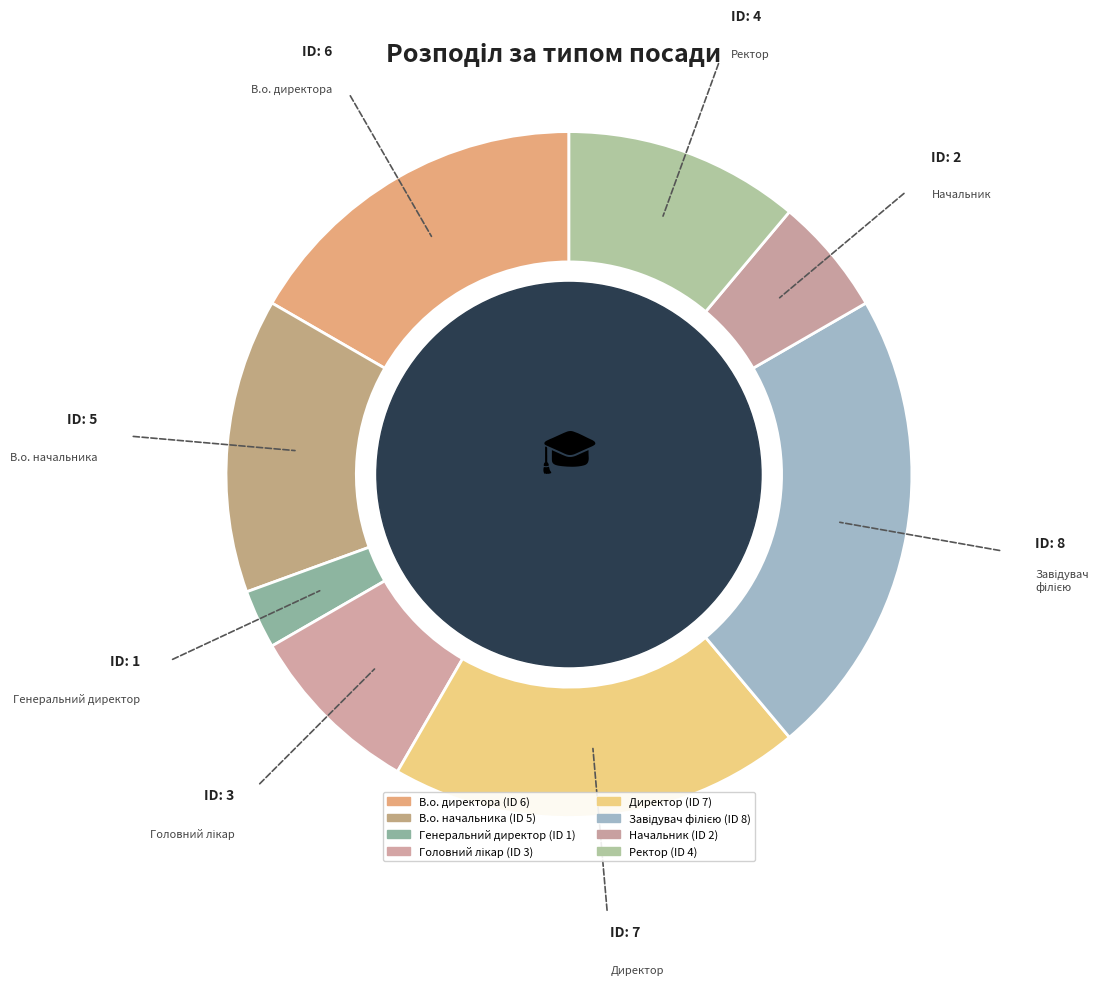

To the nearest percent, what percentage of the pie is Головний лікар?

8%